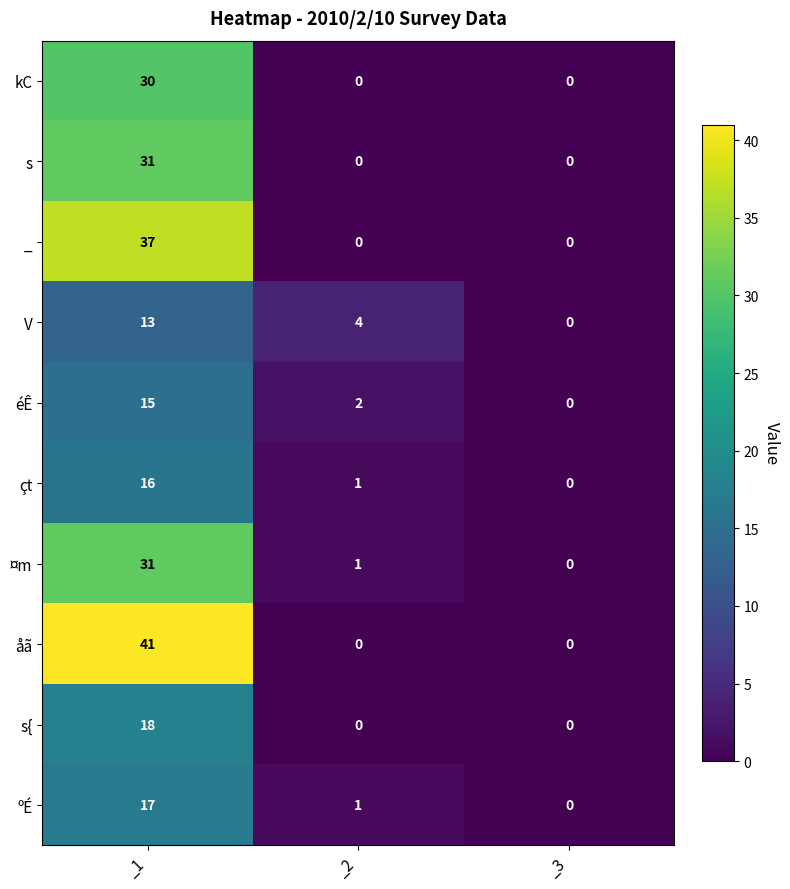

How many values in V are above zero?

2